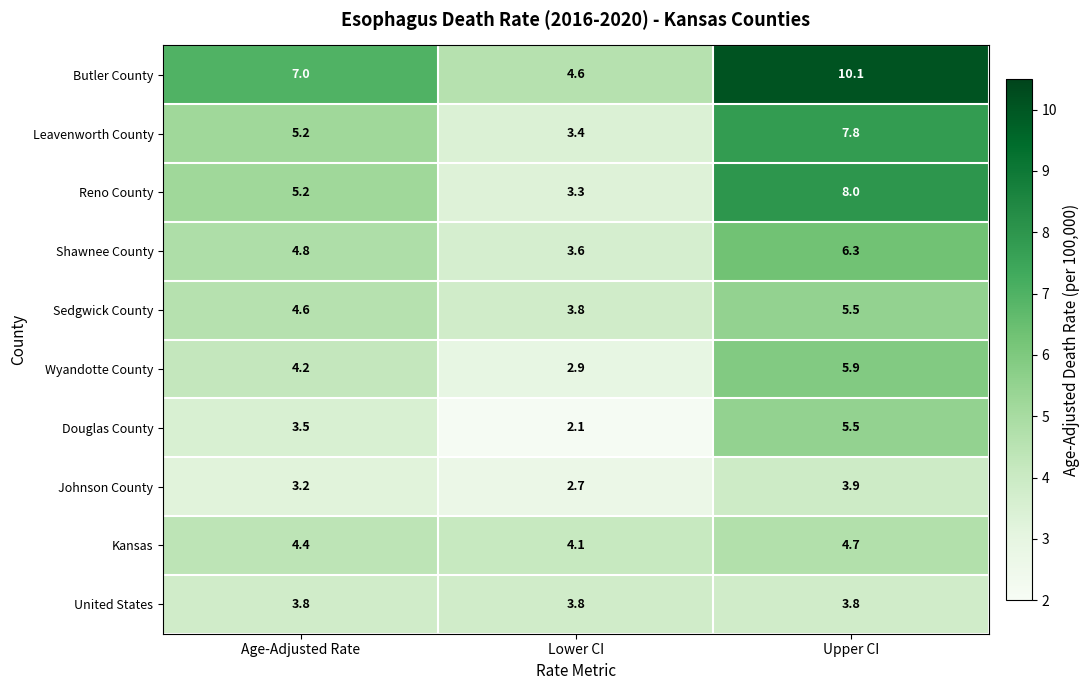

Reading left to right, list all the values displayed in this chart.

Butler County: Age-Adjusted Rate=7.0	Lower CI=4.6	Upper CI=10.1
Leavenworth County: Age-Adjusted Rate=5.2	Lower CI=3.4	Upper CI=7.8
Reno County: Age-Adjusted Rate=5.2	Lower CI=3.3	Upper CI=8.0
Shawnee County: Age-Adjusted Rate=4.8	Lower CI=3.6	Upper CI=6.3
Sedgwick County: Age-Adjusted Rate=4.6	Lower CI=3.8	Upper CI=5.5
Wyandotte County: Age-Adjusted Rate=4.2	Lower CI=2.9	Upper CI=5.9
Douglas County: Age-Adjusted Rate=3.5	Lower CI=2.1	Upper CI=5.5
Johnson County: Age-Adjusted Rate=3.2	Lower CI=2.7	Upper CI=3.9
Kansas: Age-Adjusted Rate=4.4	Lower CI=4.1	Upper CI=4.7
United States: Age-Adjusted Rate=3.8	Lower CI=3.8	Upper CI=3.8